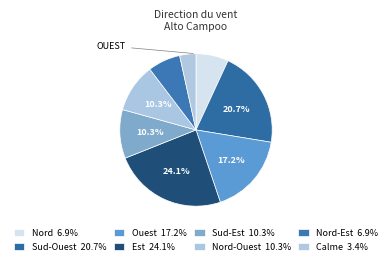

To the nearest percent, what is the average slice percentage?

12%